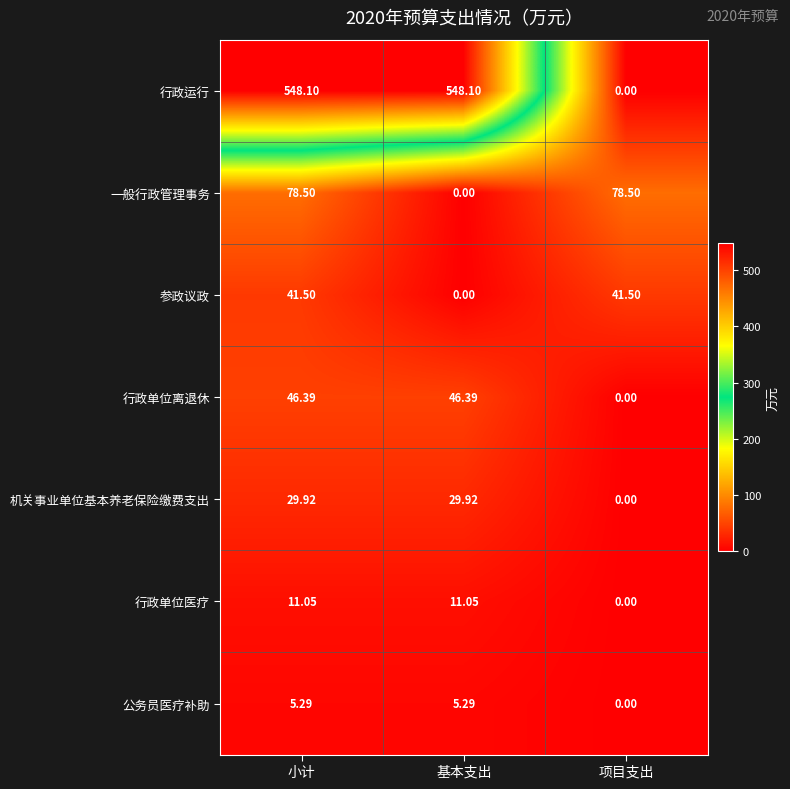

Rank the series at 小计 from lowest to highest value.

公务员医疗补助, 行政单位医疗, 机关事业单位基本养老保险缴费支出, 参政议政, 行政单位离退休, 一般行政管理事务, 行政运行